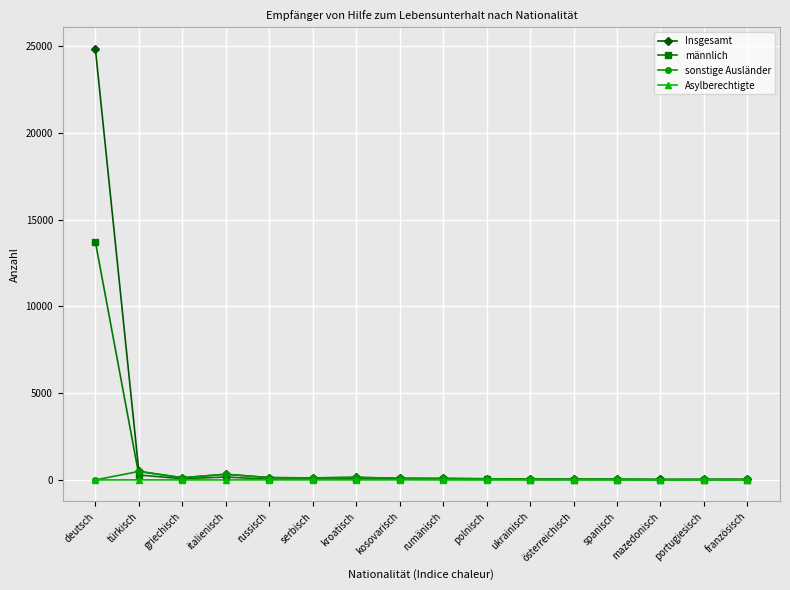

How many data points does each series have?

16